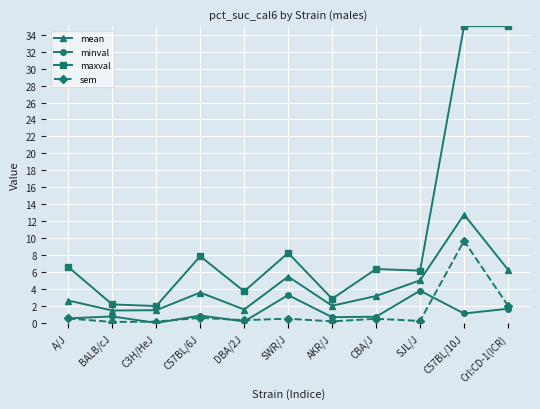

List the series in order of their peak value, lowest first.

minval, sem, mean, maxval